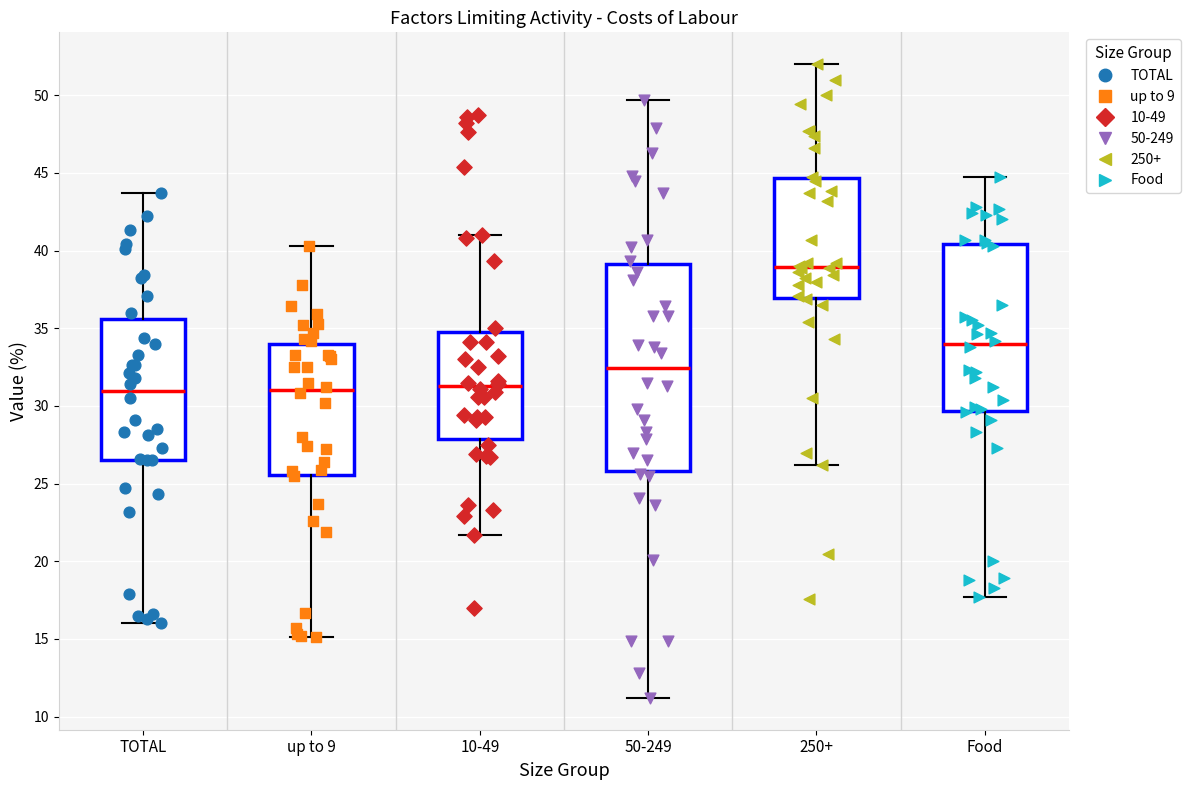

Reading left to right, read every box against the y-axis: the position of its median line, the range the box covers, and the ends of its whiskers. The values are not printed on the chart, so give them approximately, as read against the axis.

TOTAL: median 31.0, box 26.5 to 35.5, whiskers 16.0 to 43.5
up to 9: median 31.0, box 25.5 to 34.0, whiskers 15.0 to 40.5
10-49: median 31.5, box 28.0 to 35.0, whiskers 21.5 to 41.0
50-249: median 32.5, box 26.0 to 39.0, whiskers 11.0 to 49.5
250+: median 39.0, box 37.0 to 44.5, whiskers 26.0 to 52.0
Food: median 34.0, box 29.5 to 40.5, whiskers 17.5 to 44.5